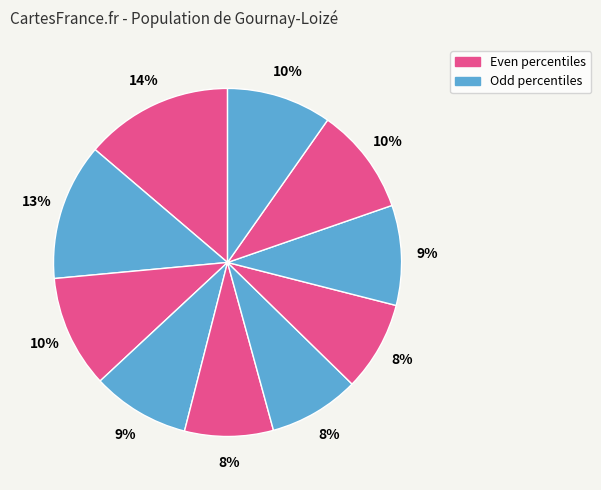

Which category has the biggest portion of the pie?

pct05